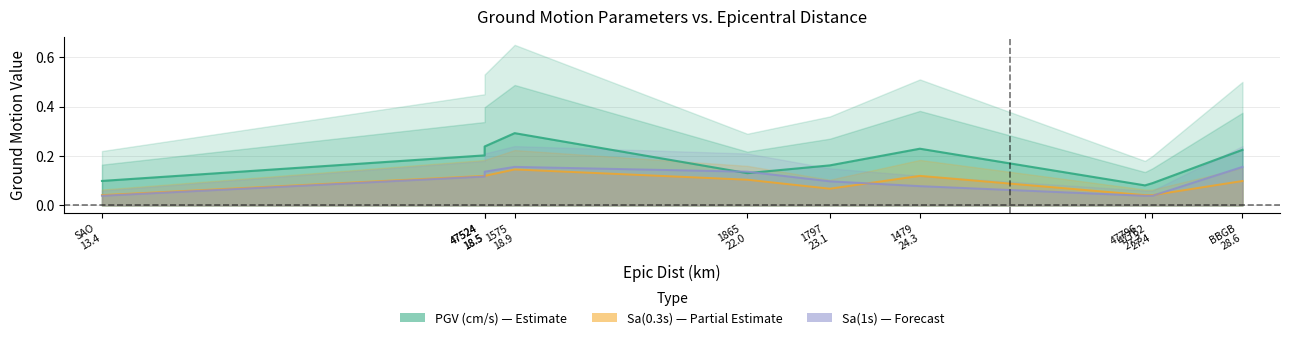

What is the label of the 7th point from the right?

1575 18.9